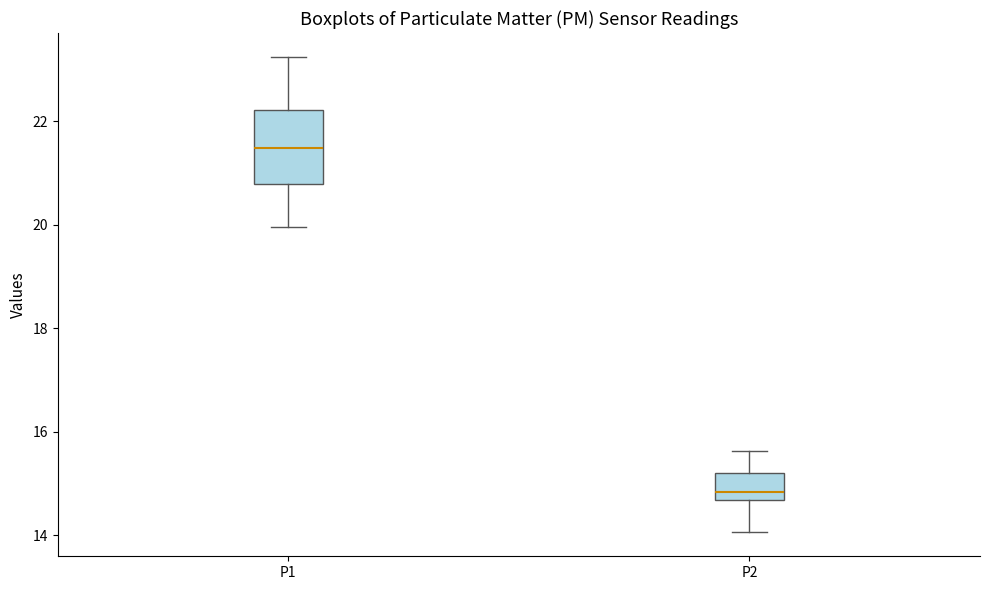

Where does the upper whisker of the box for P2 end on the y-axis? The values are not printed on the chart, so give them approximately, as read against the axis.

15.6